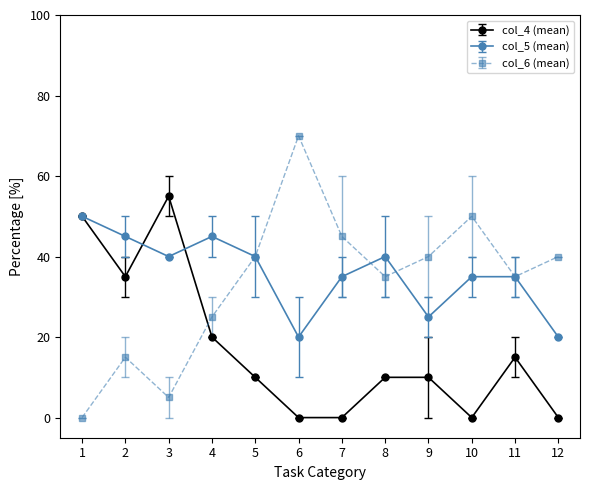

True or false: col_6 (mean) has more than 2 interior local peaks.

True